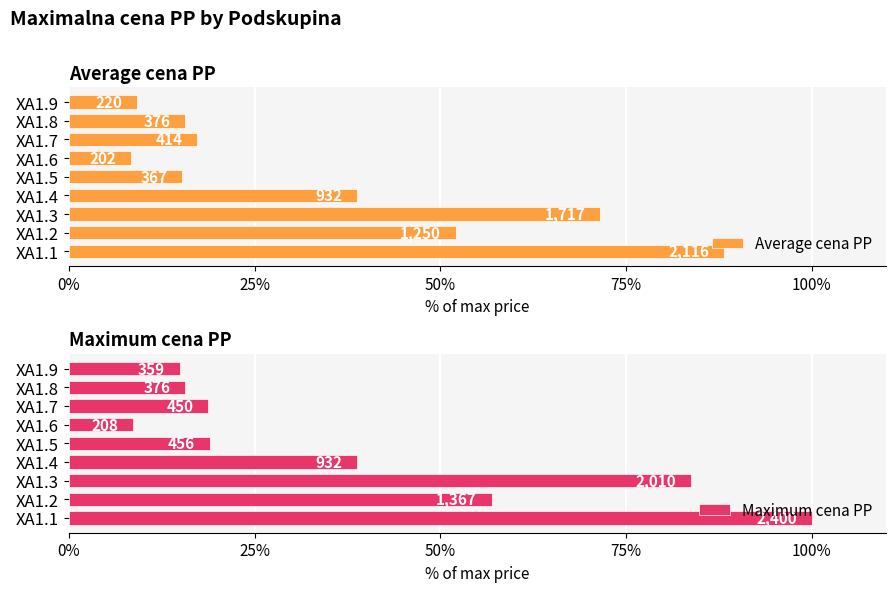

How many distinct data groups are displayed?

2